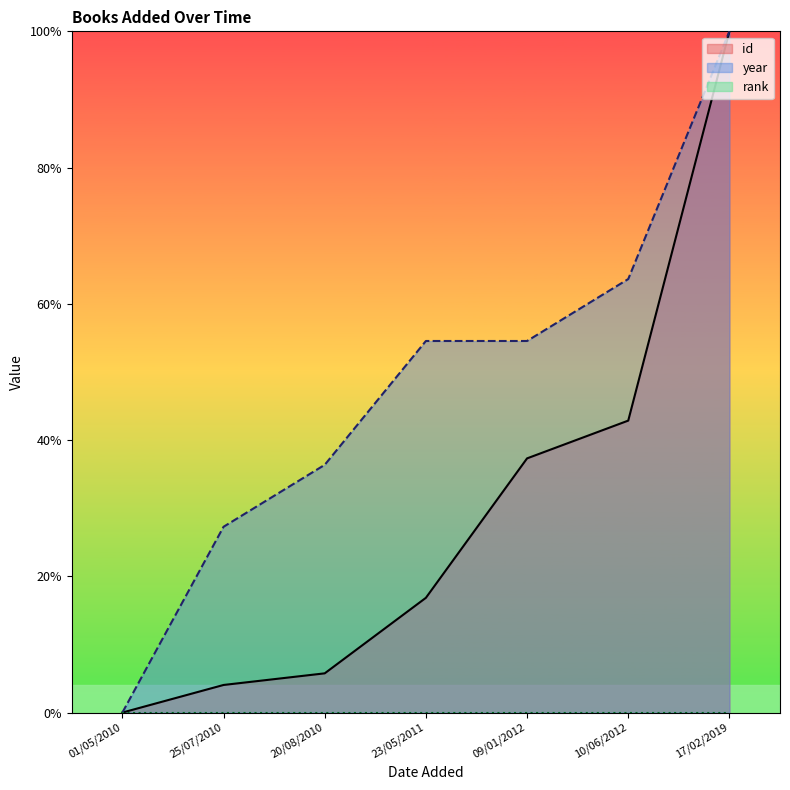

At which label does year first exceed 54?

23/05/2011